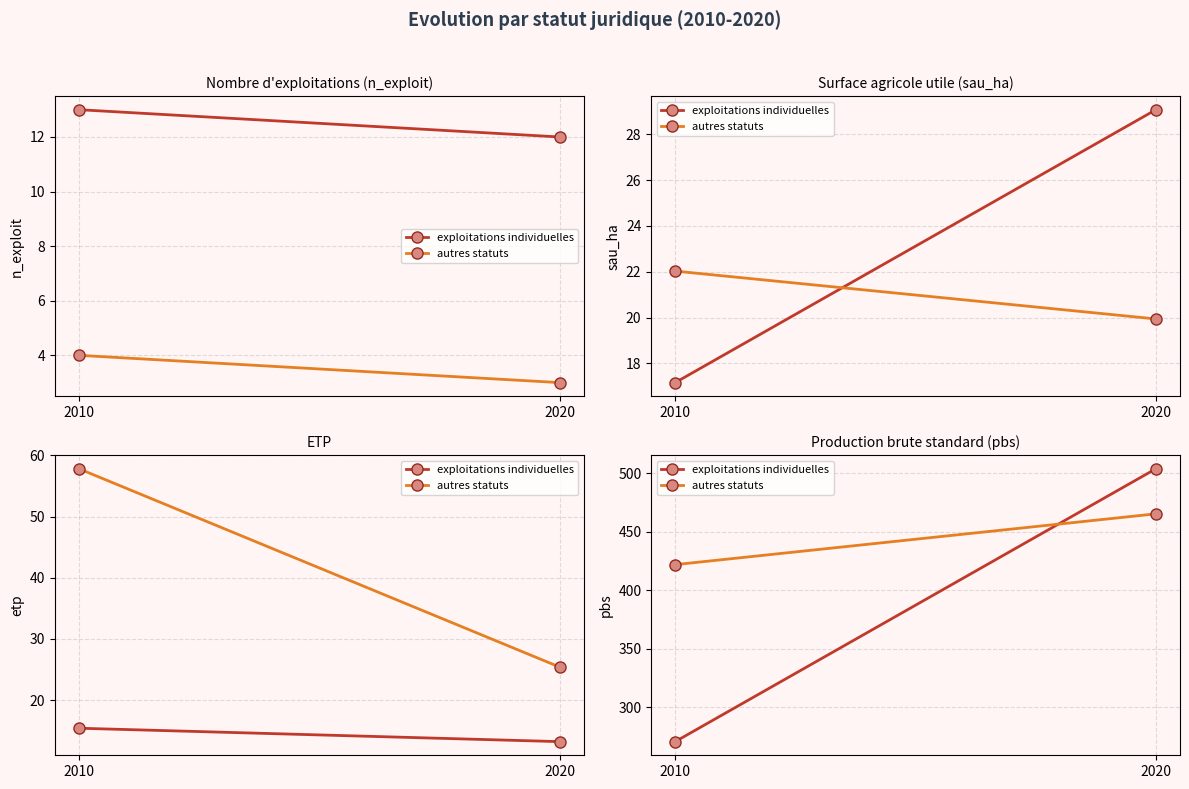

Which label corresponds to the largest value in the chart?

2020